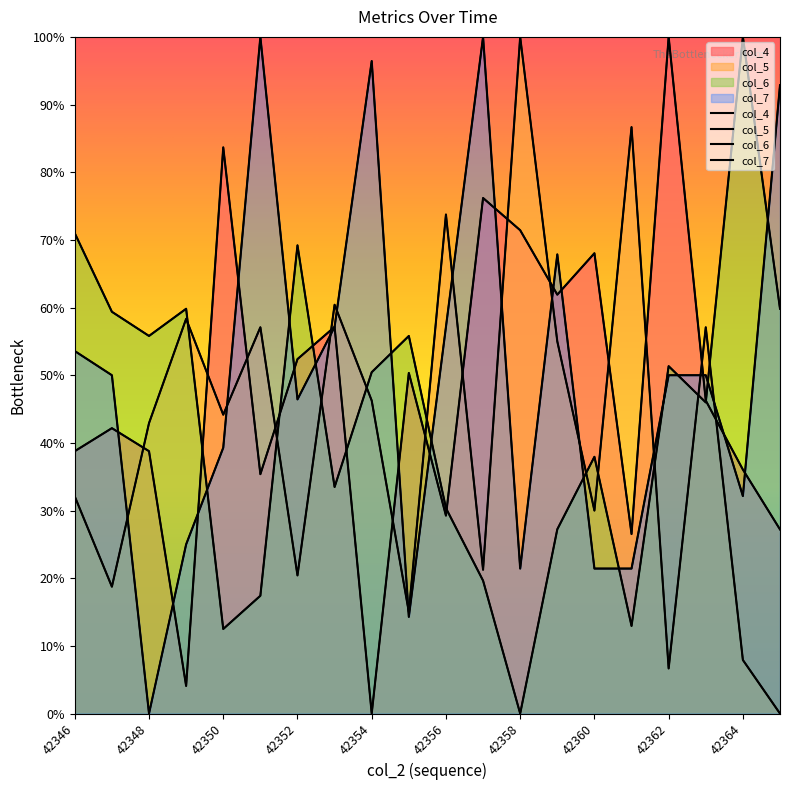

Where is col_4 nearest to the value 50?

42355